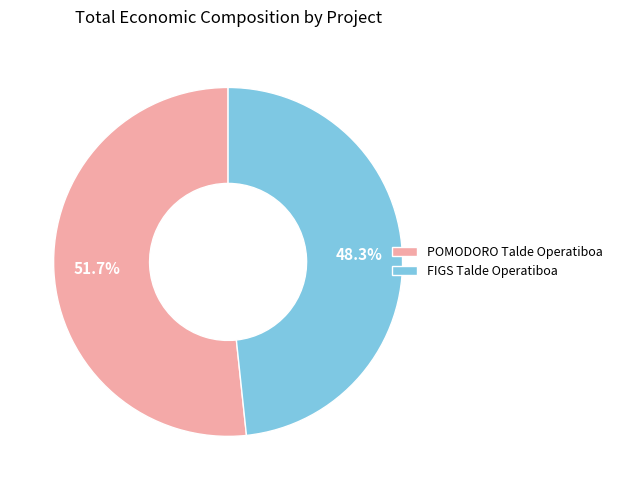

Between FIGS Talde Operatiboa and POMODORO Talde Operatiboa, which is larger?

POMODORO Talde Operatiboa